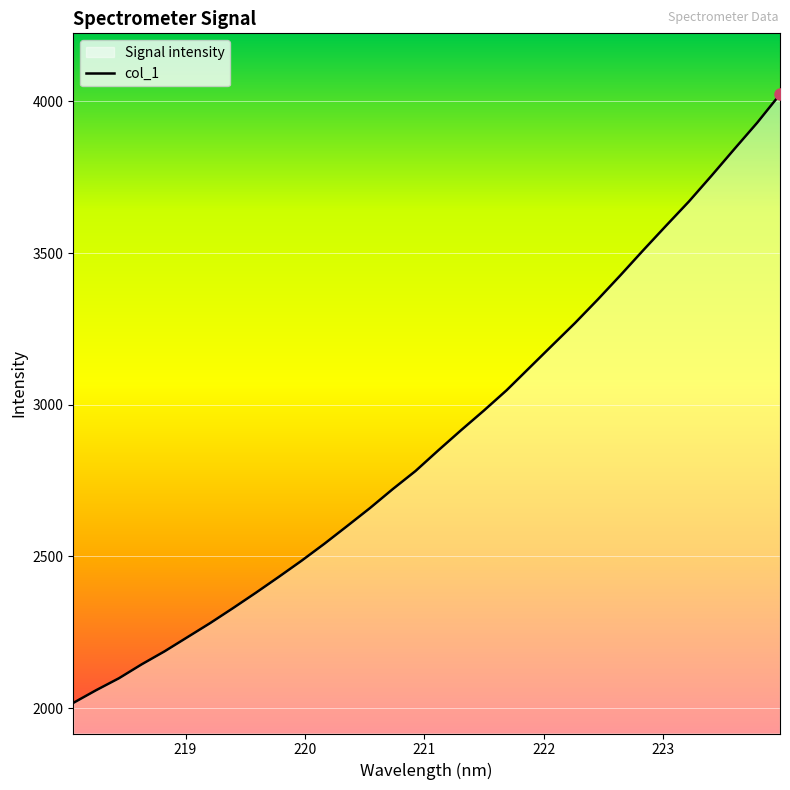

How many values exceed 2849?

16